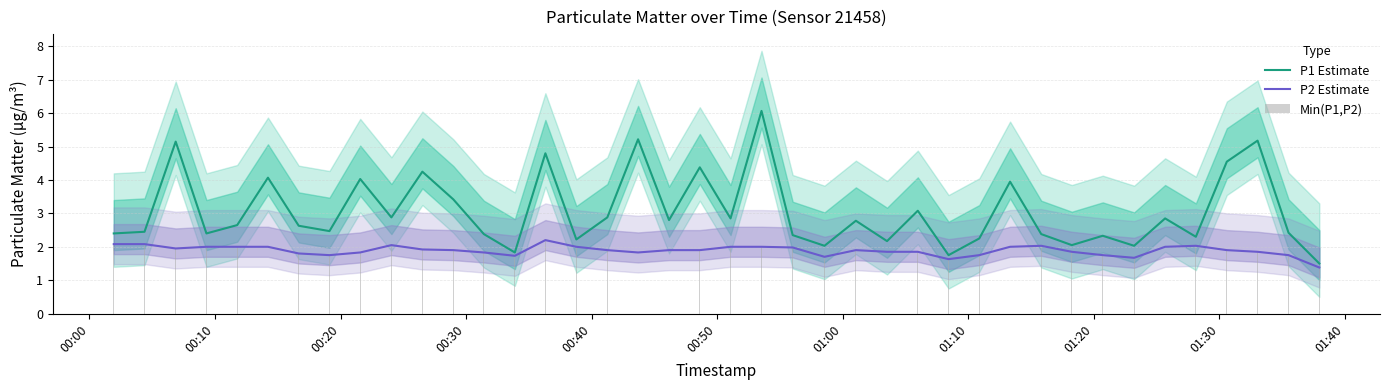

Which series has the widest spread of values?

P1 Estimate